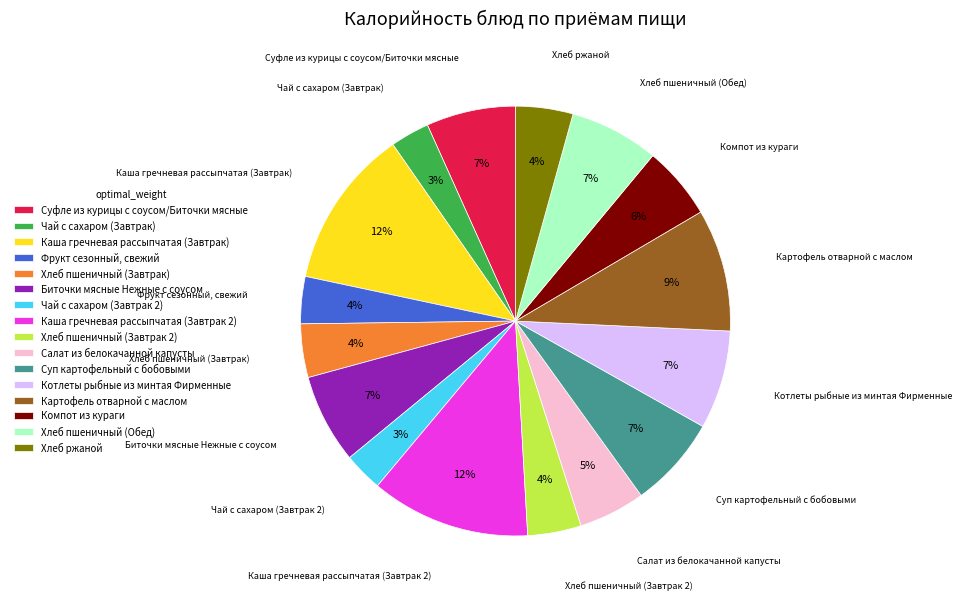

Between Чай с сахаром (Завтрак) and Каша гречневая рассыпчатая (Завтрак), which is larger?

Каша гречневая рассыпчатая (Завтрак)